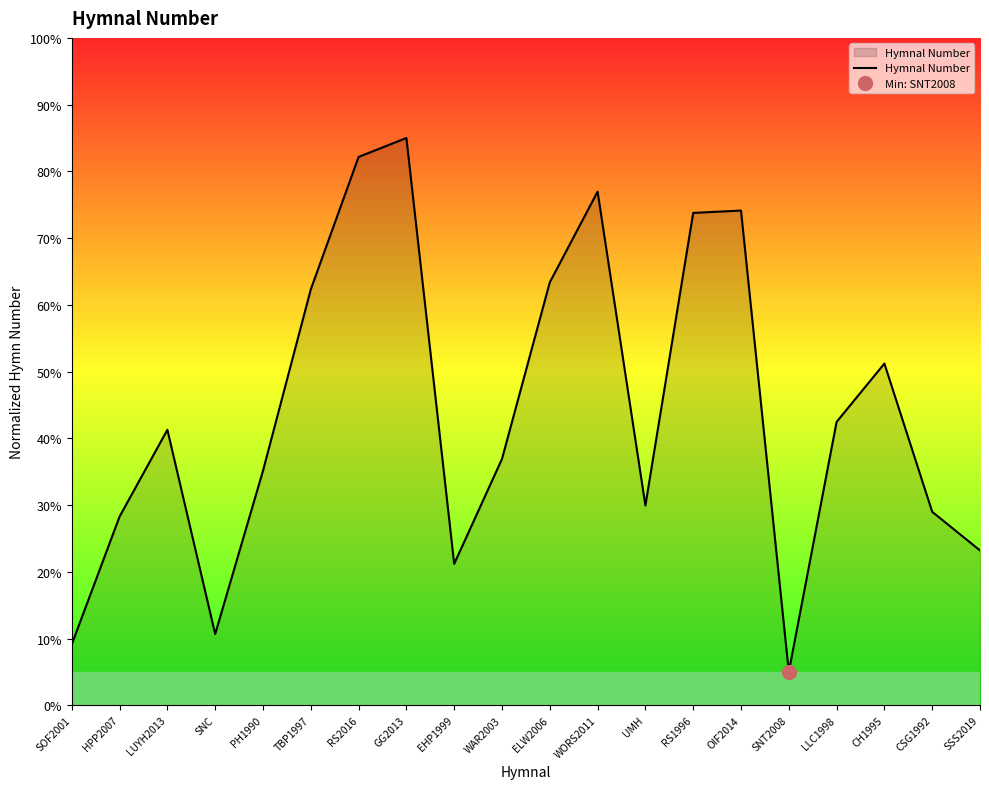

Reading left to right, transcribe all the data shown in this chart.

SOF2001=9.1	HPP2007=28.3	LUYH2013=41.3	SNC=10.7	PH1990=35.1	TBP1997=62.3	RS2016=82.2	GG2013=85.0	EHP1999=21.2	WAR2003=36.9	ELW2006=63.4	WORS2011=77.0	UMH=29.9	RS1996=73.8	OIF2014=74.1	SNT2008=5.0	LLC1998=42.5	CH1995=51.2	CSG1992=29.0	SSS2019=23.2